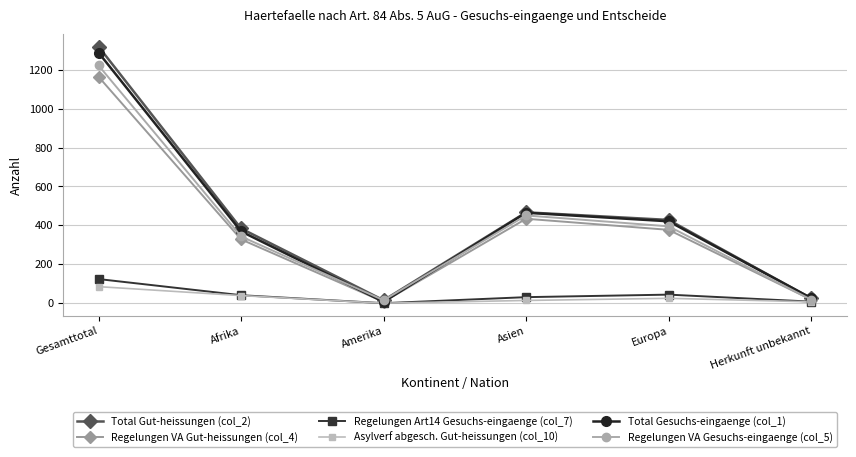

True or false: Total Gut-heissungen (col_2) has a value of 119 at Afrika.

False